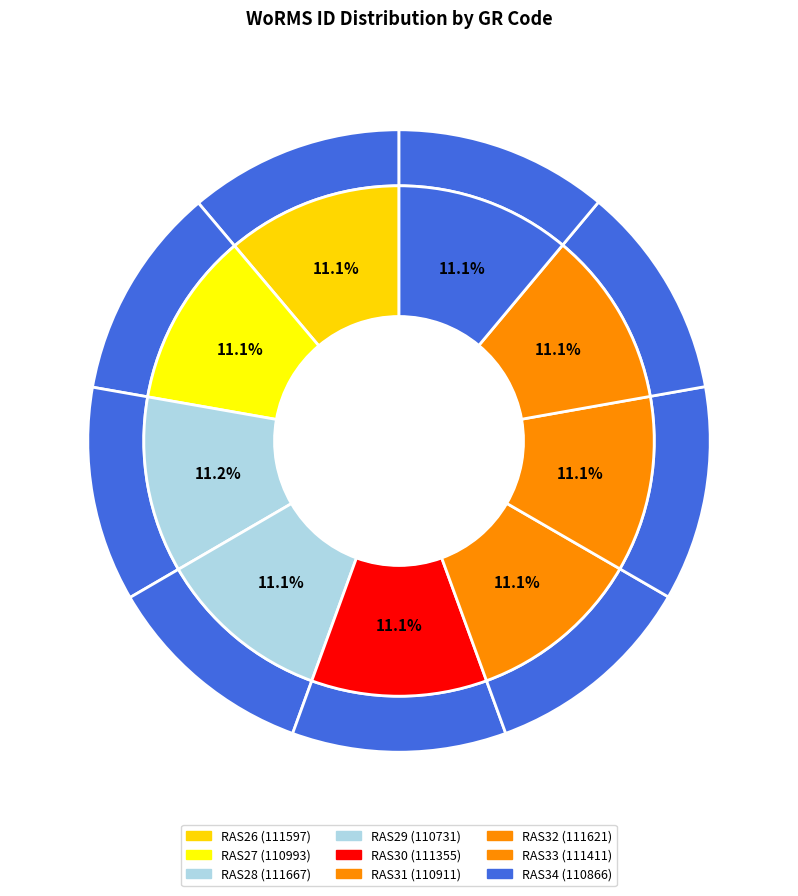

To the nearest percent, what percentage of the pie is RAS34?

11%